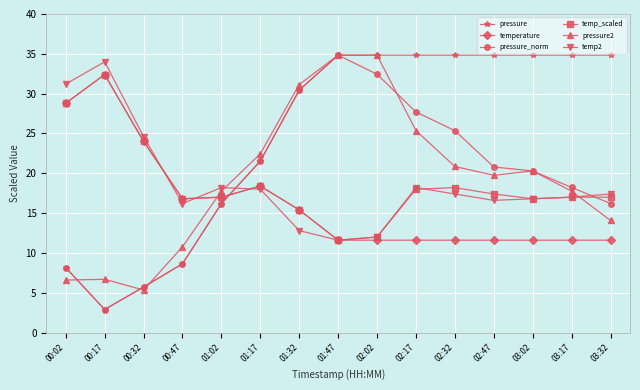

True or false: temperature has more than 1 interior local peaks.

True